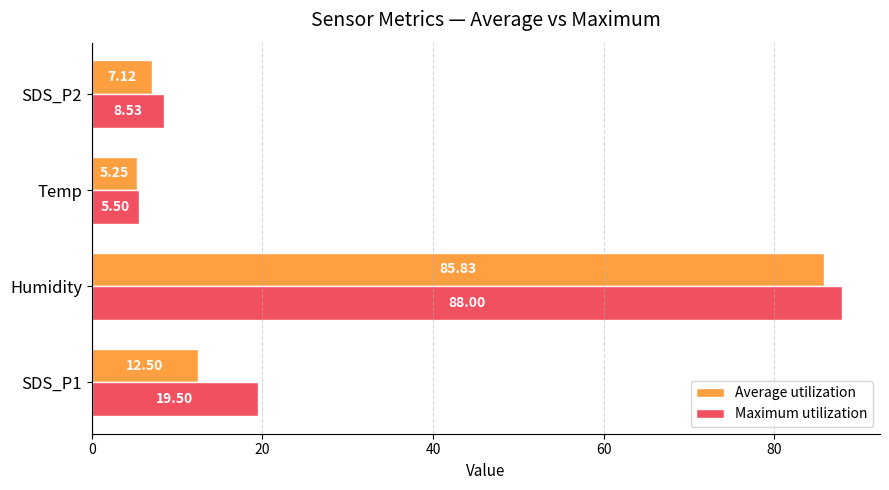

Rank the series by their average value, from highest to lowest.

Maximum utilization, Average utilization